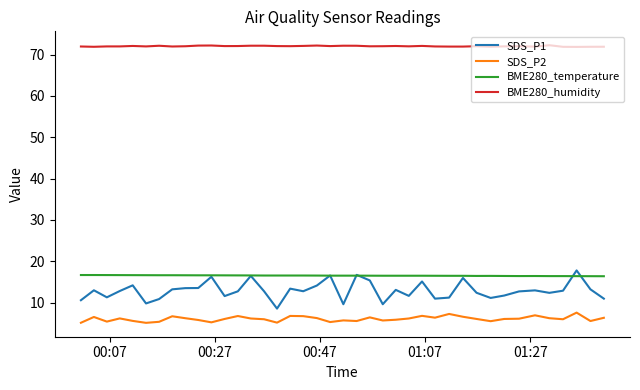

True or false: BME280_temperature has more than 0 interior local peaks.

True